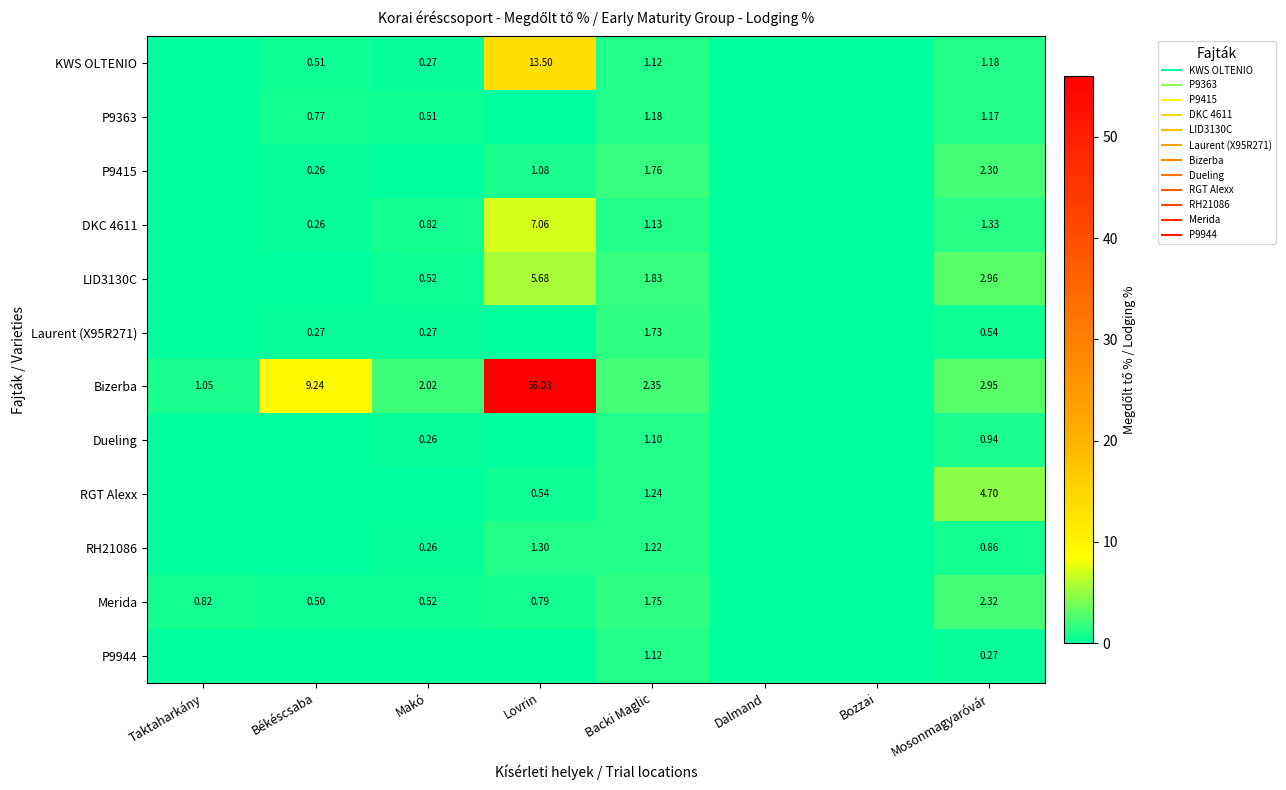

What is the maximum value for P9415?

2.3